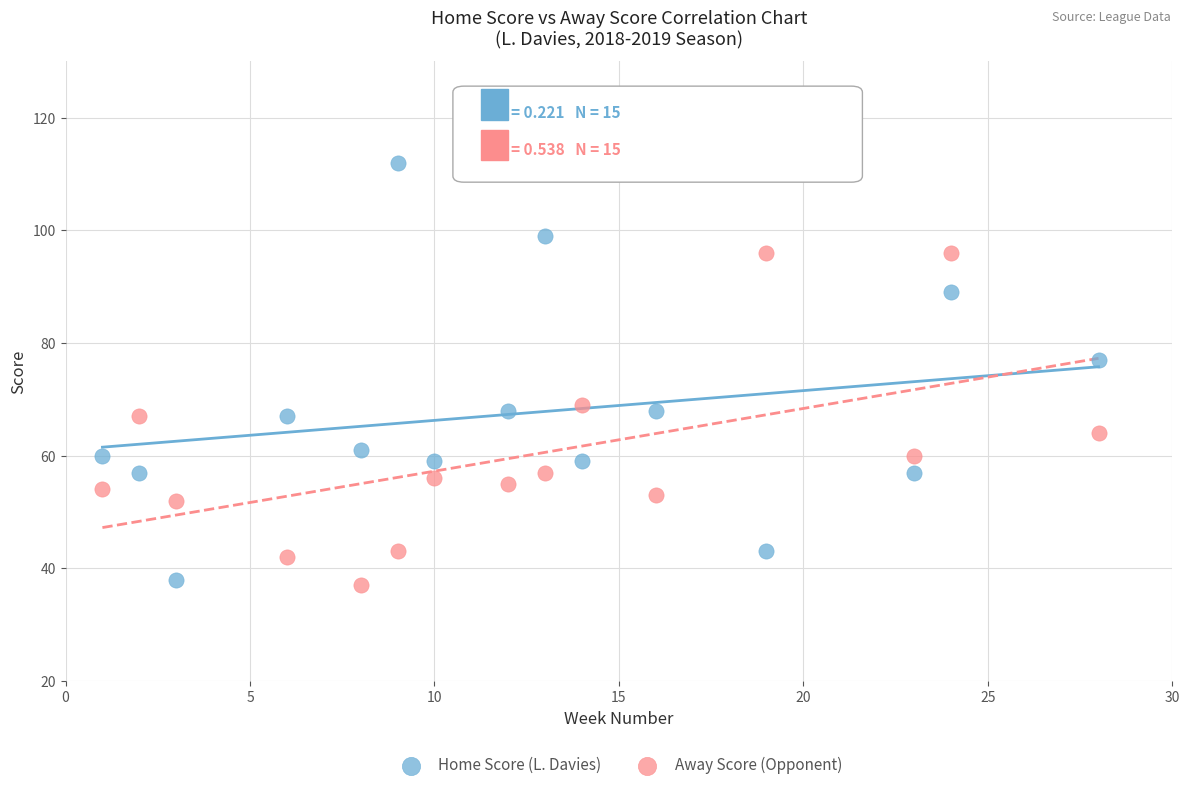

What are all the series names shown in the legend?

Home Score (L. Davies), Away Score (Opponent)